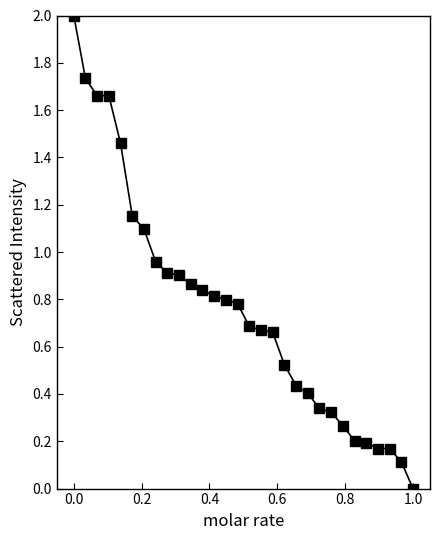

What is the difference between the maximum and second lowest values?

1.9